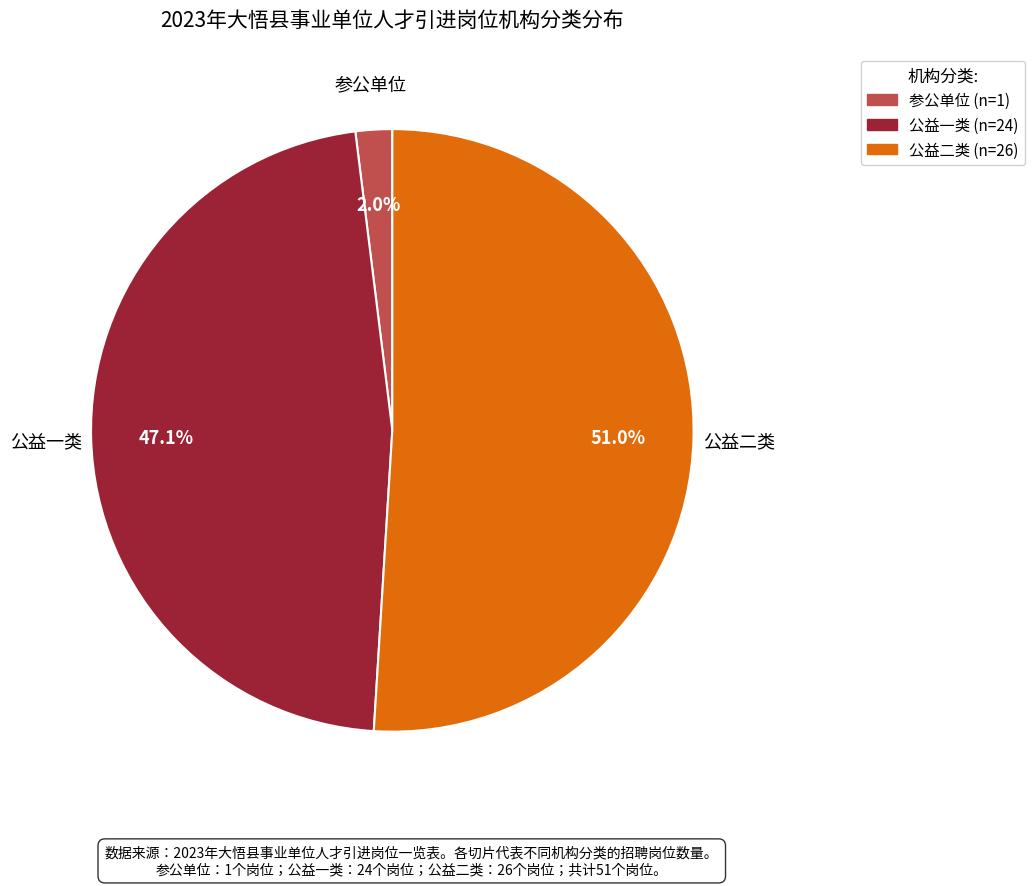

What percentage is the 参公单位 slice, to the nearest percent?

2%